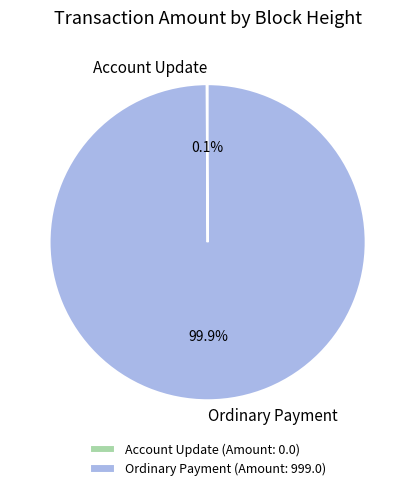

Is there any slice that represents more than half of the pie?

Yes